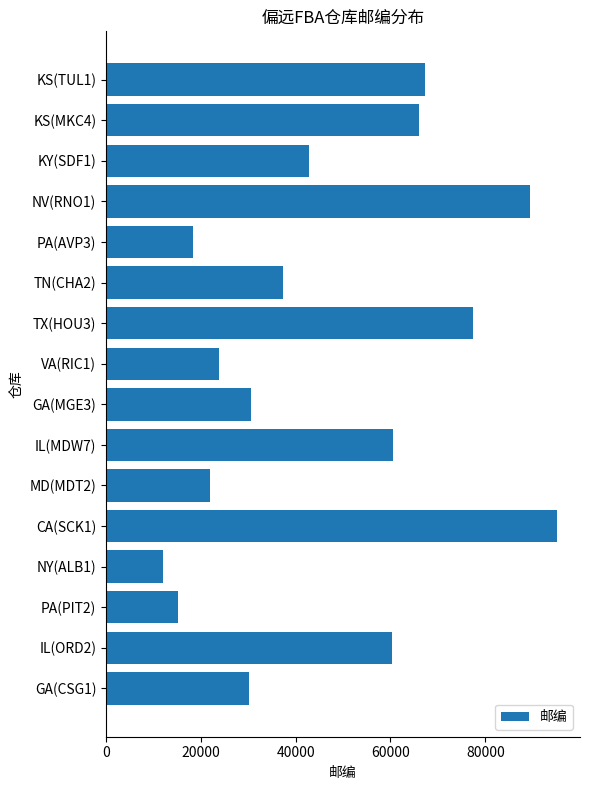

Approximately how many times larger is the value at TN(CHA2) compared to GA(CSG1)?

1.2